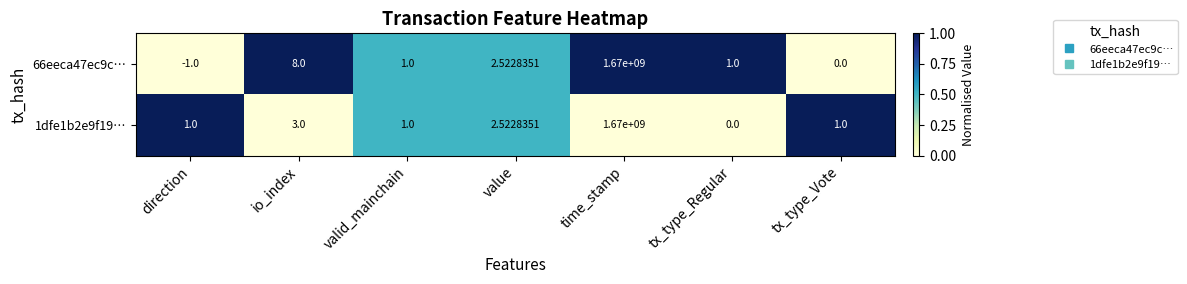

At which label does 1dfe1b2e9f19… reach its peak?

time_stamp